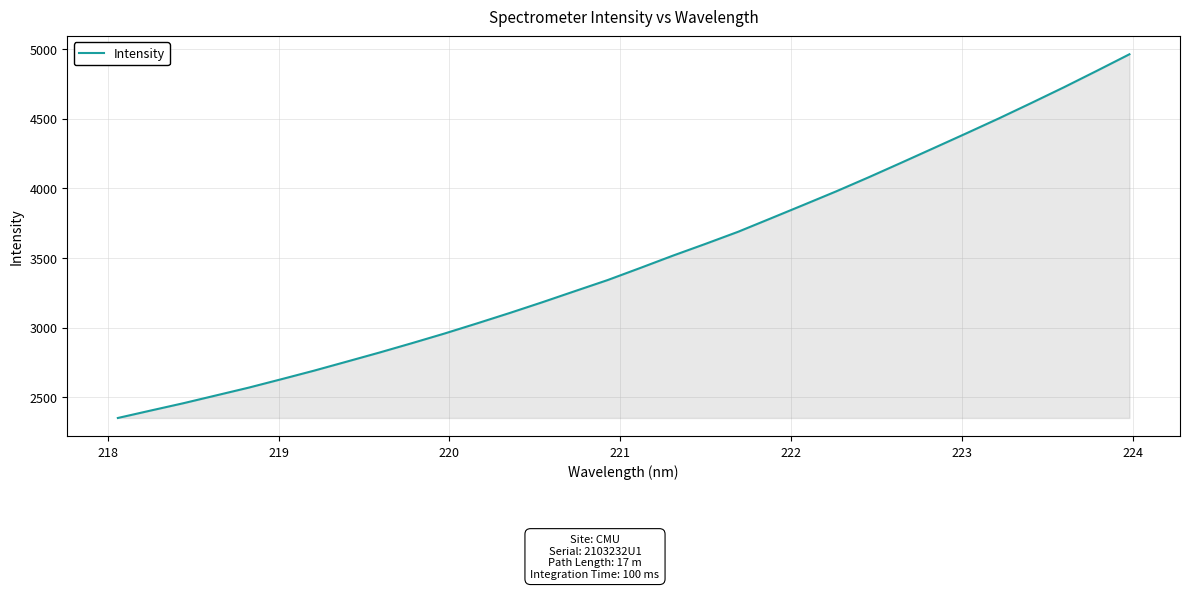

What is the smallest value displayed?

2350.2